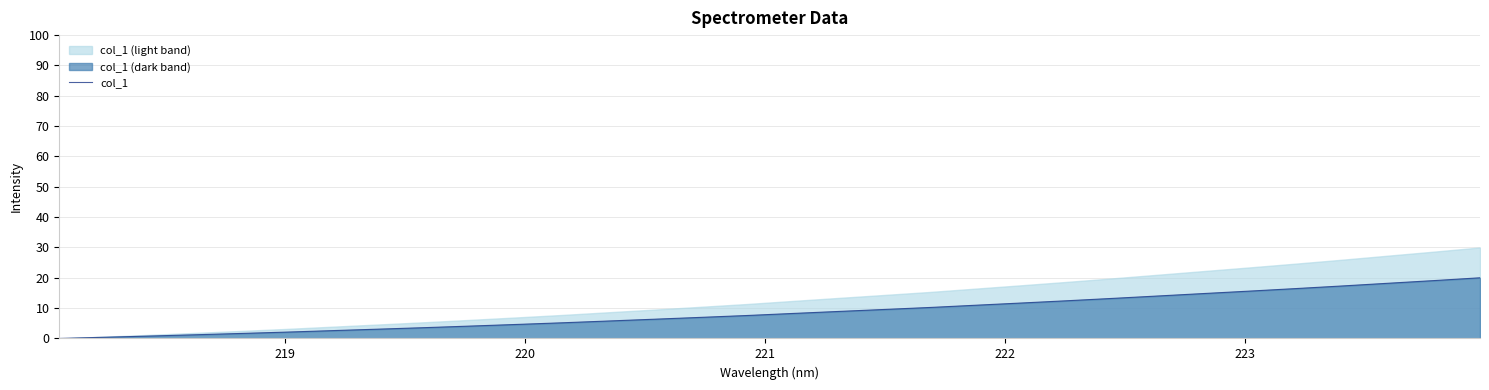

What is the highest value of the col_1 series?

20.0